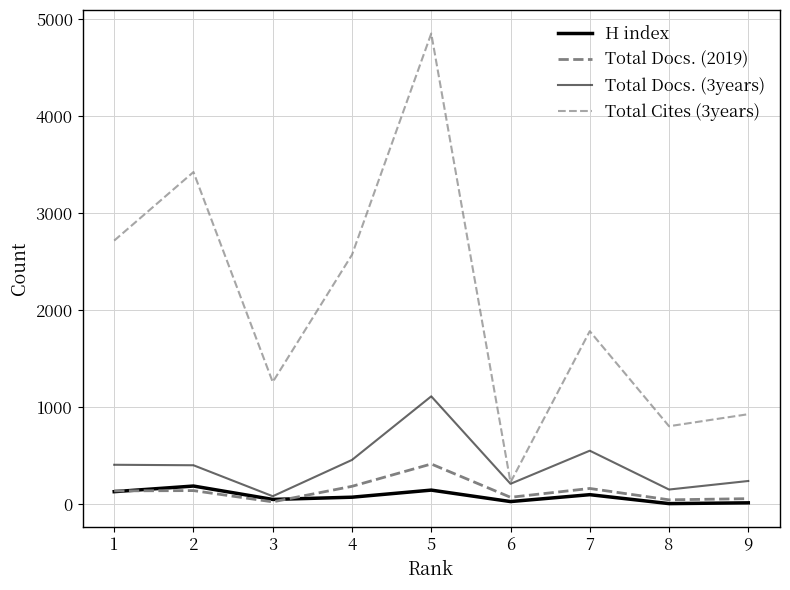

True or false: H index has a value of 14 at 8.

False